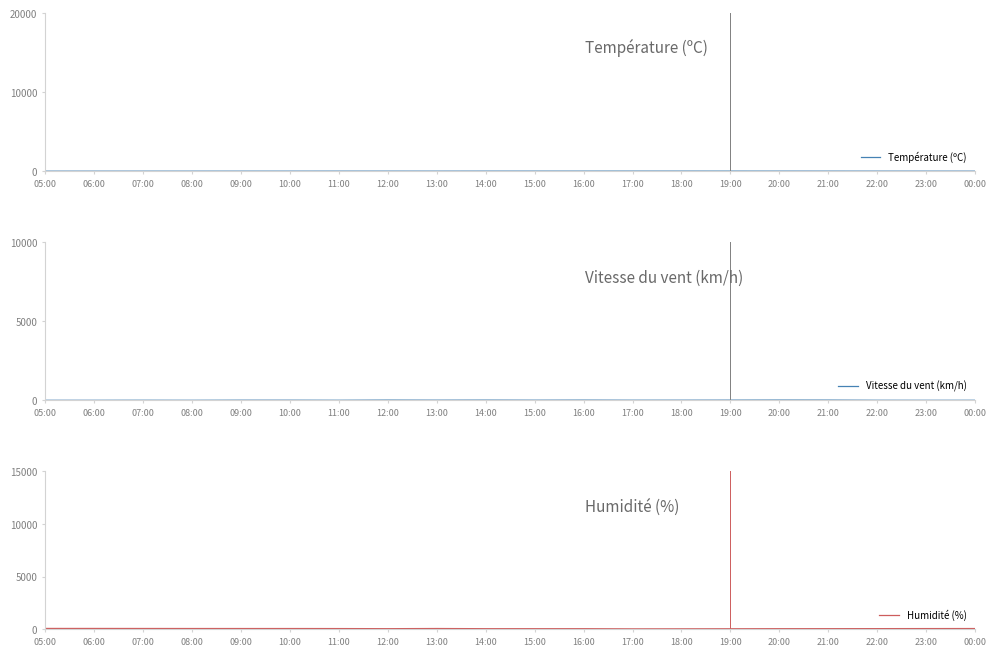

What is the maximum value shown in the chart?

87.0